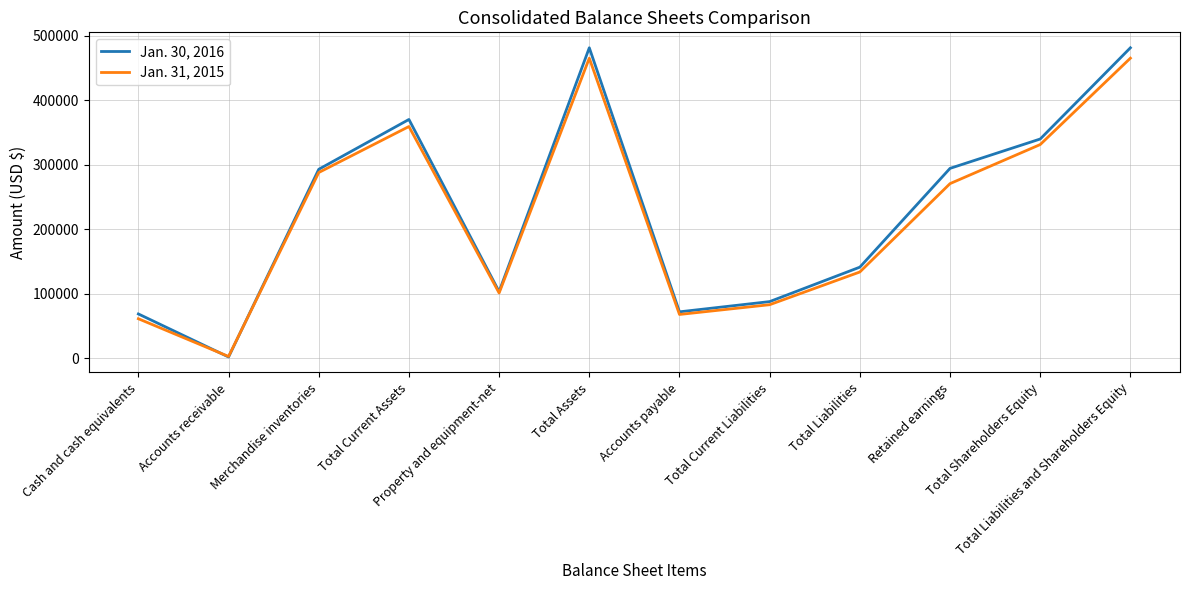

What is the maximum value shown in the chart?

481093